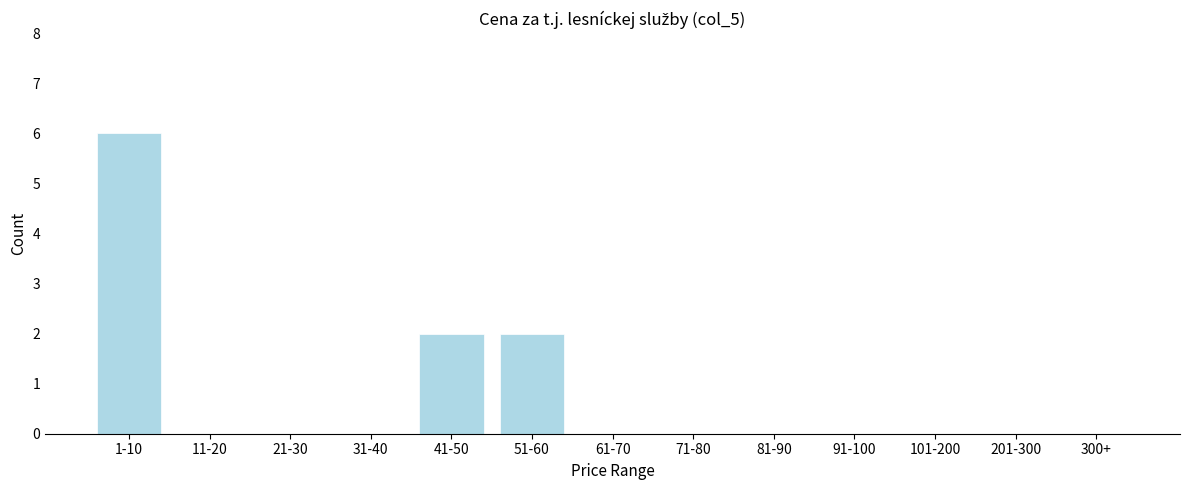

Reading left to right, list all the values displayed in this chart.

1-10=6	11-20=0	21-30=0	31-40=0	41-50=2	51-60=2	61-70=0	71-80=0	81-90=0	91-100=0	101-200=0	201-300=0	300+=0